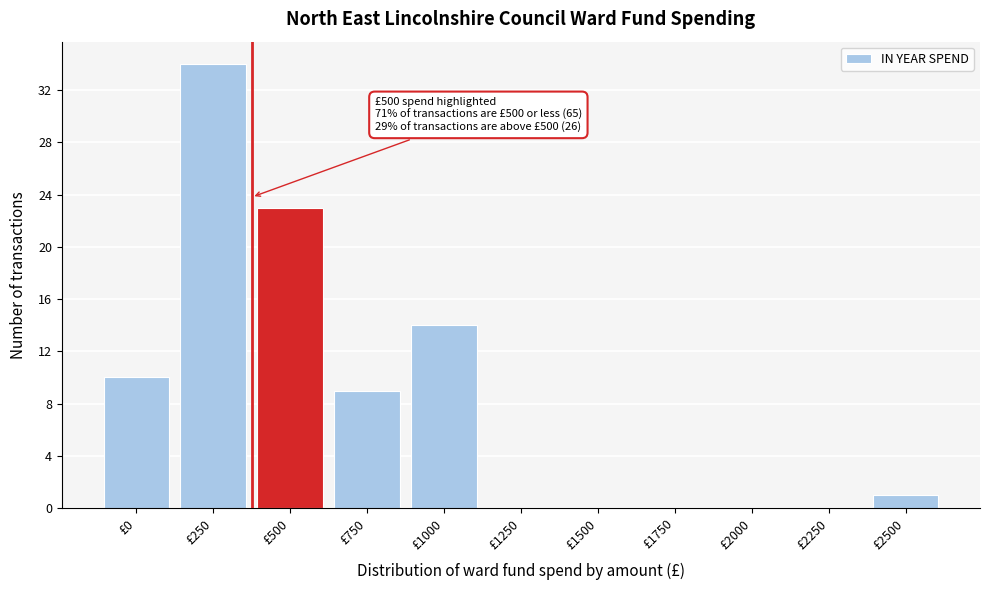

Reading right to left, what are all the values shown in this chart?

£2500=1	£2250=0	£2000=0	£1750=0	£1500=0	£1250=0	£1000=14	£750=9	£500=23	£250=34	£0=10